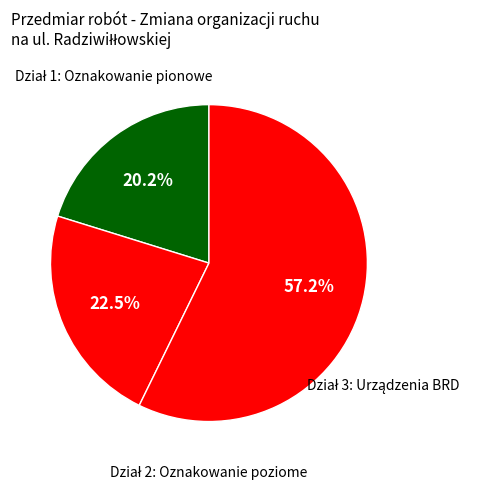

How many segments does this pie chart have?

3